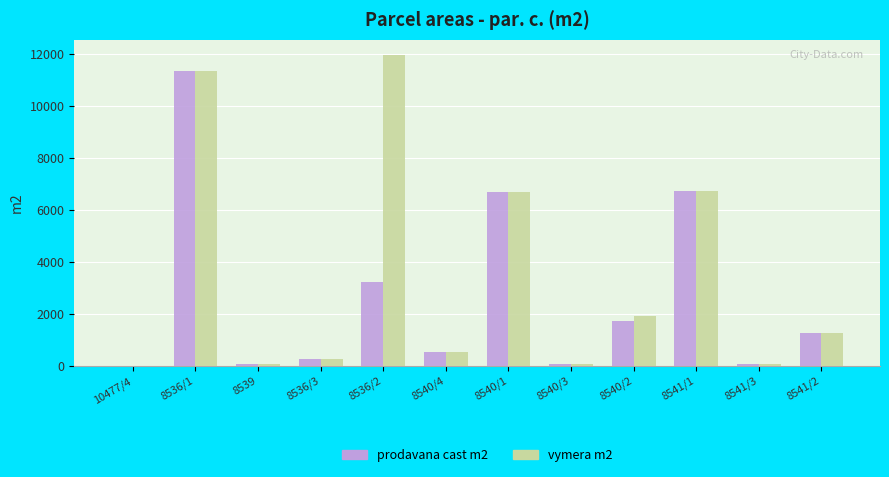

Which series has the largest range (max minus min)?

vymera m2